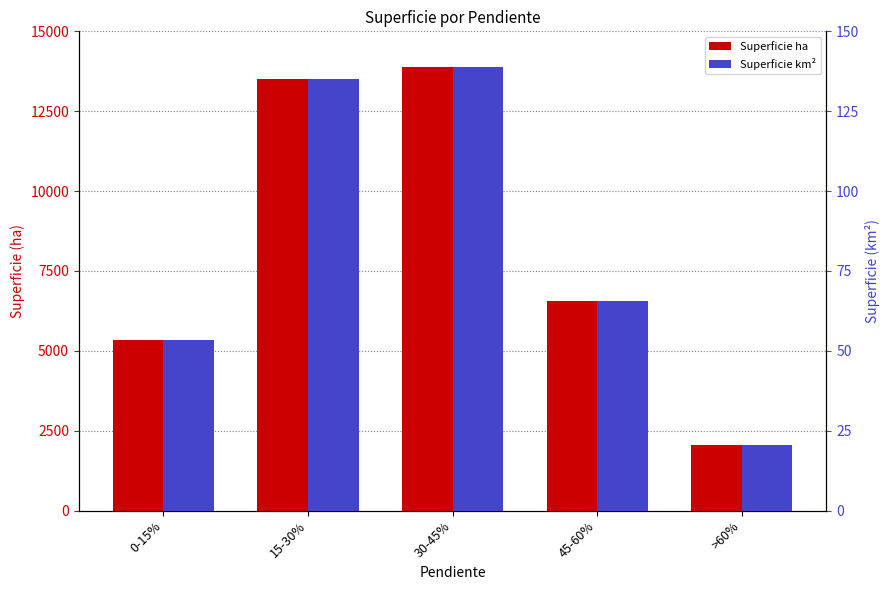

Reading right to left, transcribe all the data shown in this chart.

Superficie ha: 2035.6	6572.0	13893.8	13520.6	5333.3
Superficie km²: 20.4	65.7	138.9	135.2	53.3